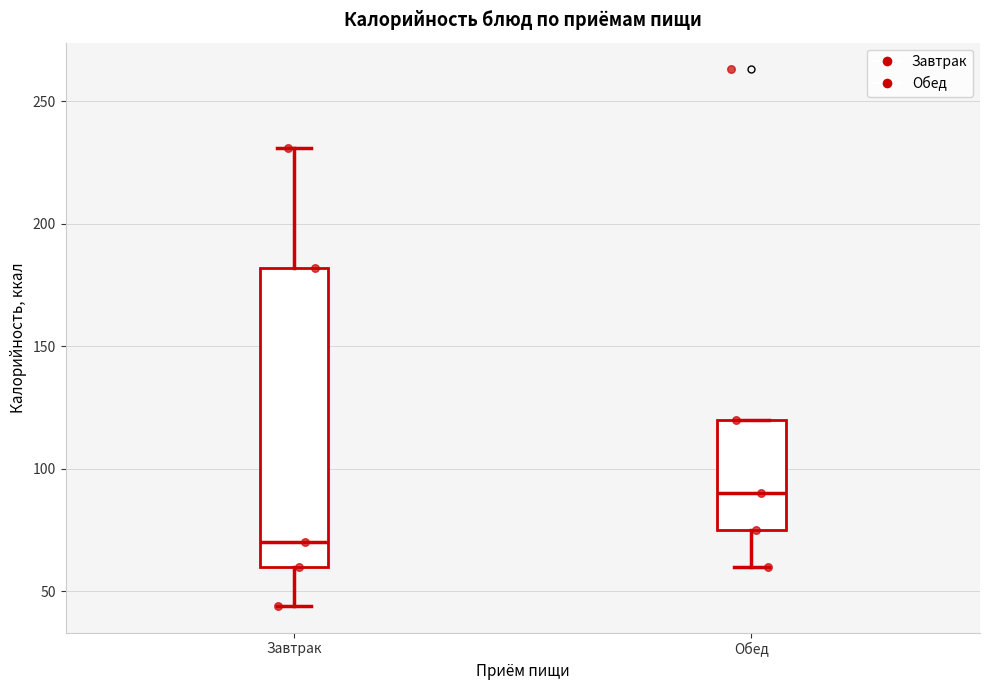

Which box has the lowest median line?

Завтрак